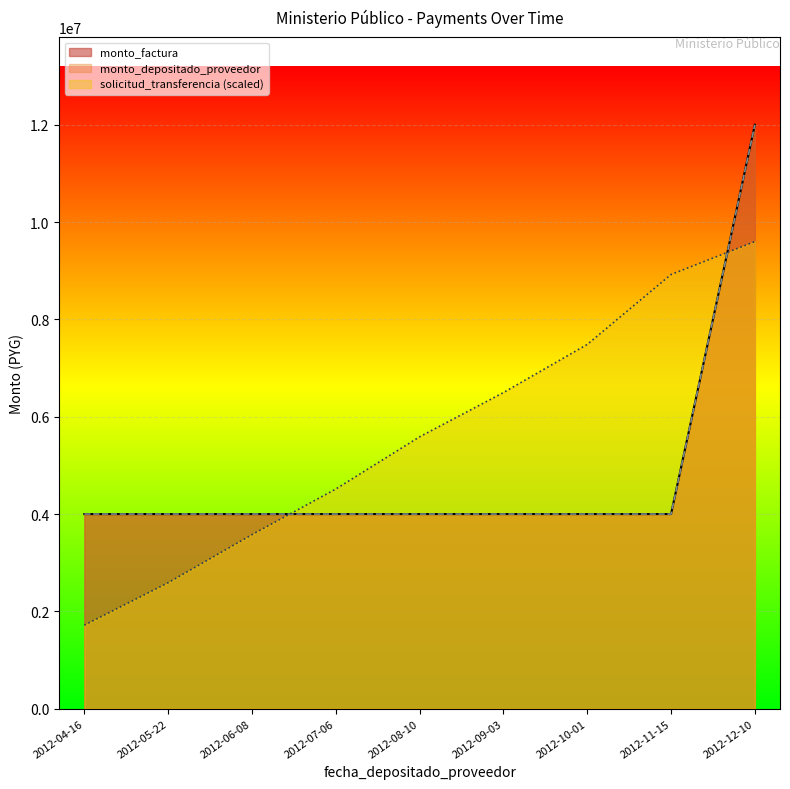

At how many categories does at least one series exceed 7604564?

2